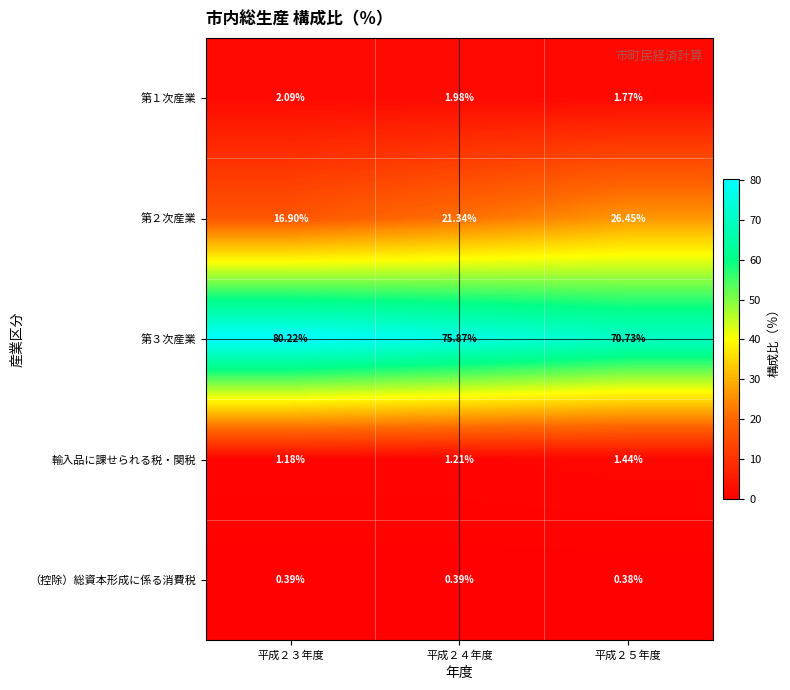

Is the value of 第１次産業 at 平成２５年度 greater than the value of 第２次産業 at 平成２４年度?

No